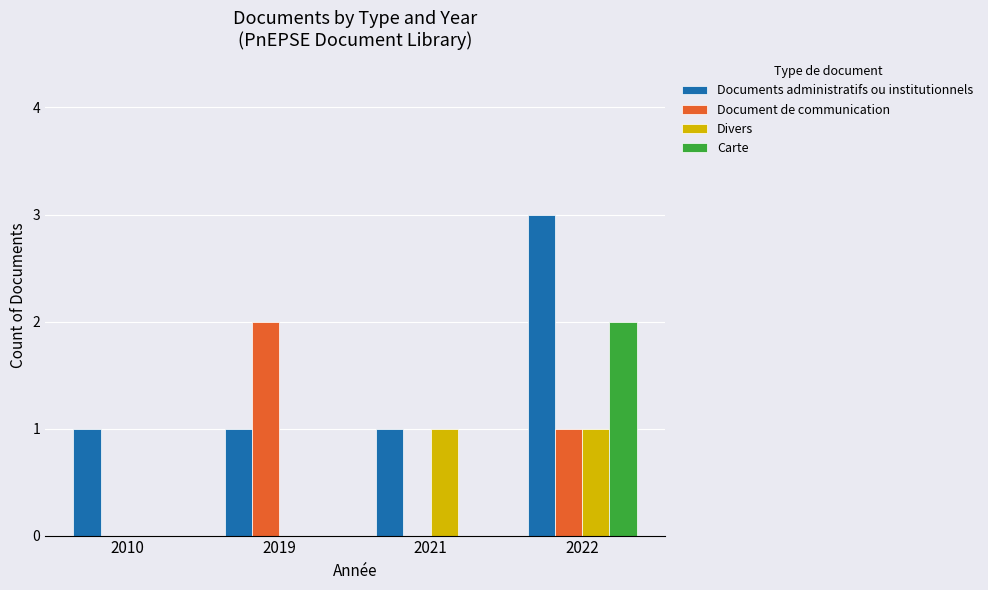

What is the total value across all series at 2010?

1